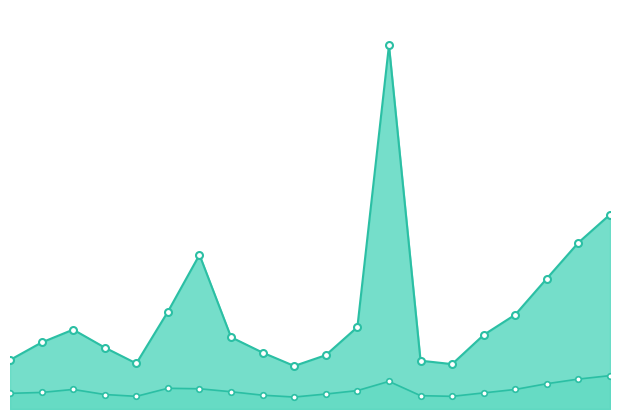

Does the chart have visible grid lines?

No